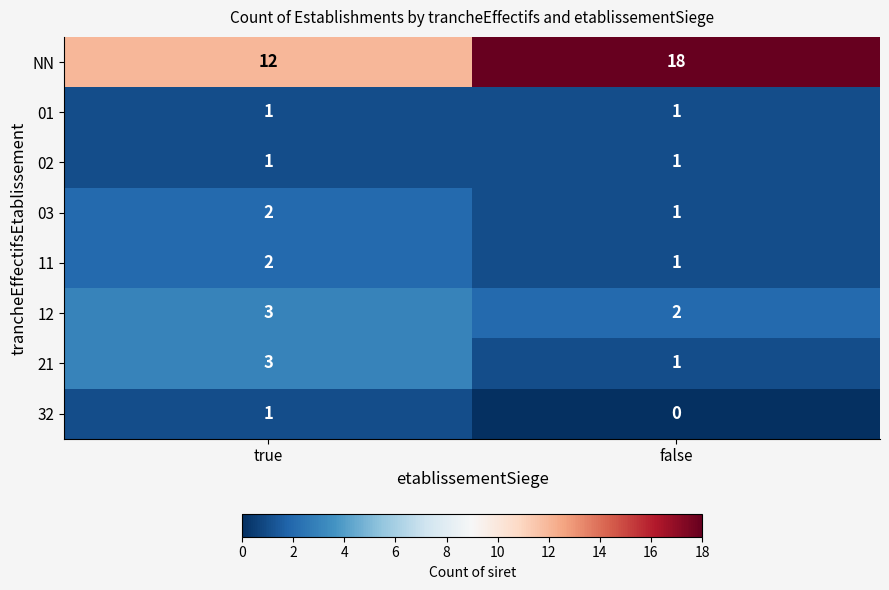

The value of 21 at true is 4. True or false?

False